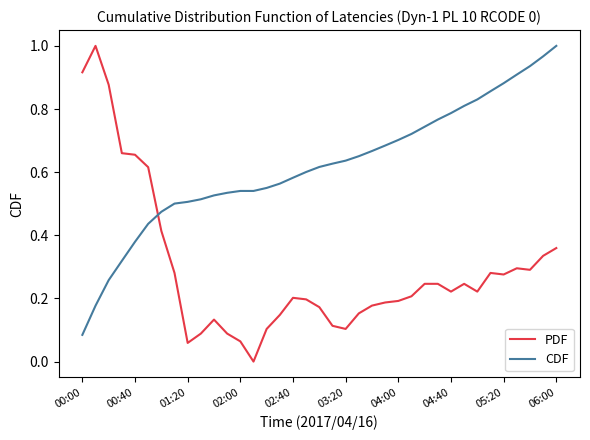

How many times do PDF and CDF cross each other?

1